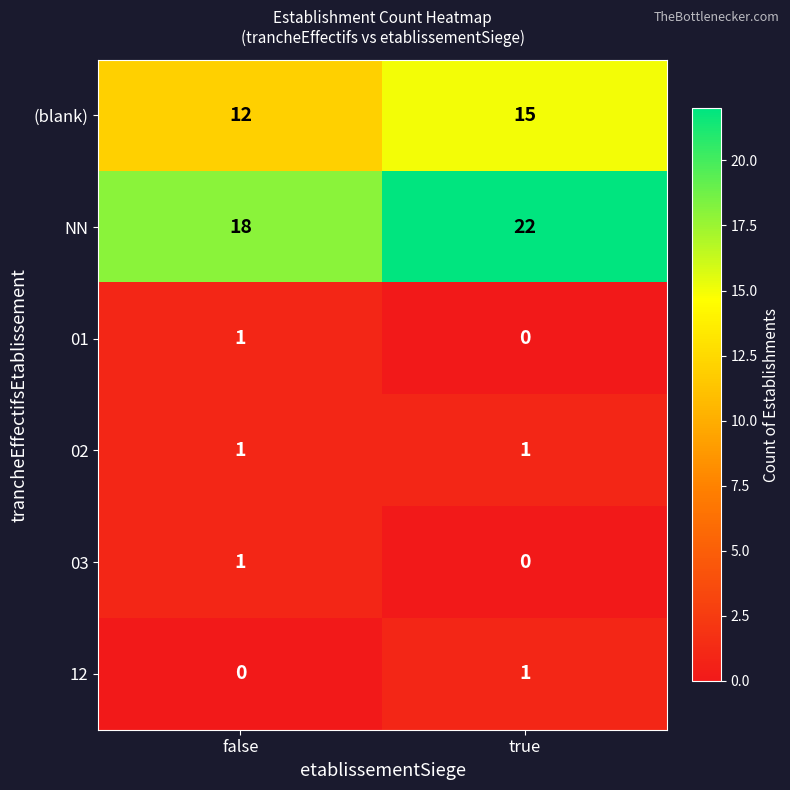

Reading right to left, what are all the values shown in this chart?

(blank): true=15	false=12
NN: true=22	false=18
01: true=0	false=1
02: true=1	false=1
03: true=0	false=1
12: true=1	false=0